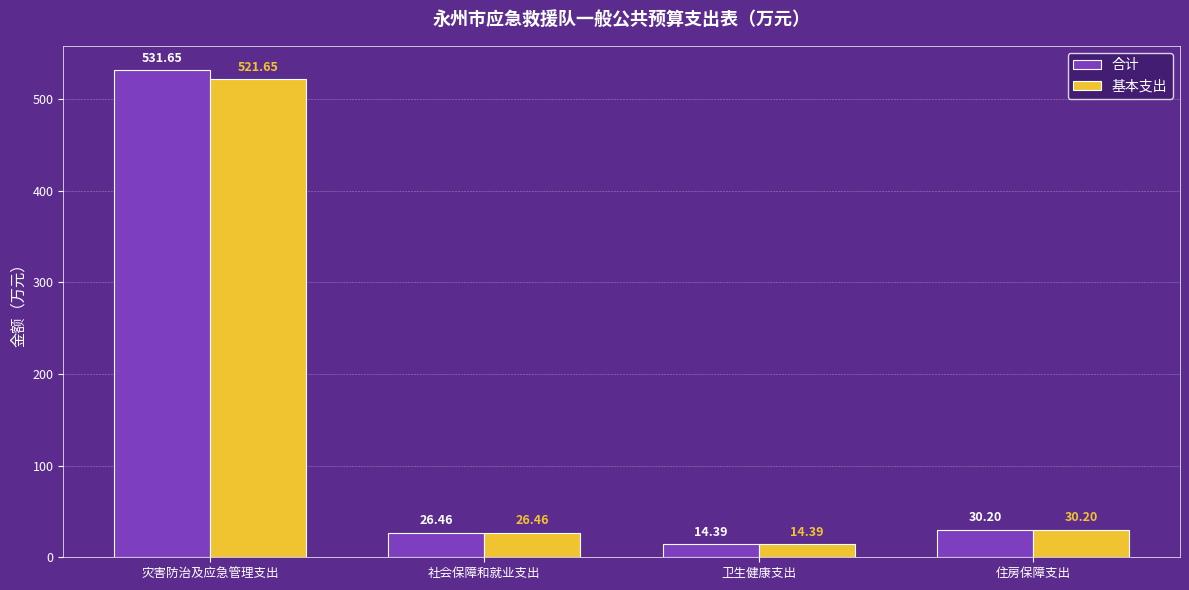

What are all the series names shown in the legend?

合计, 基本支出